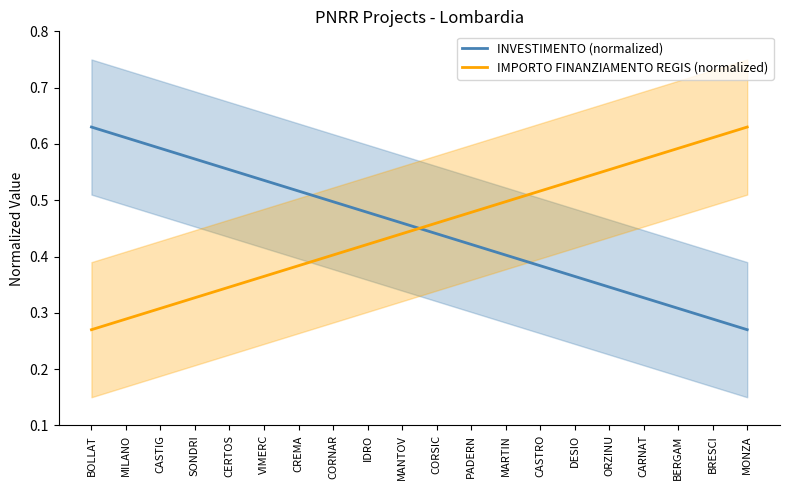

What is the total value across all series at BERGAM?

0.9